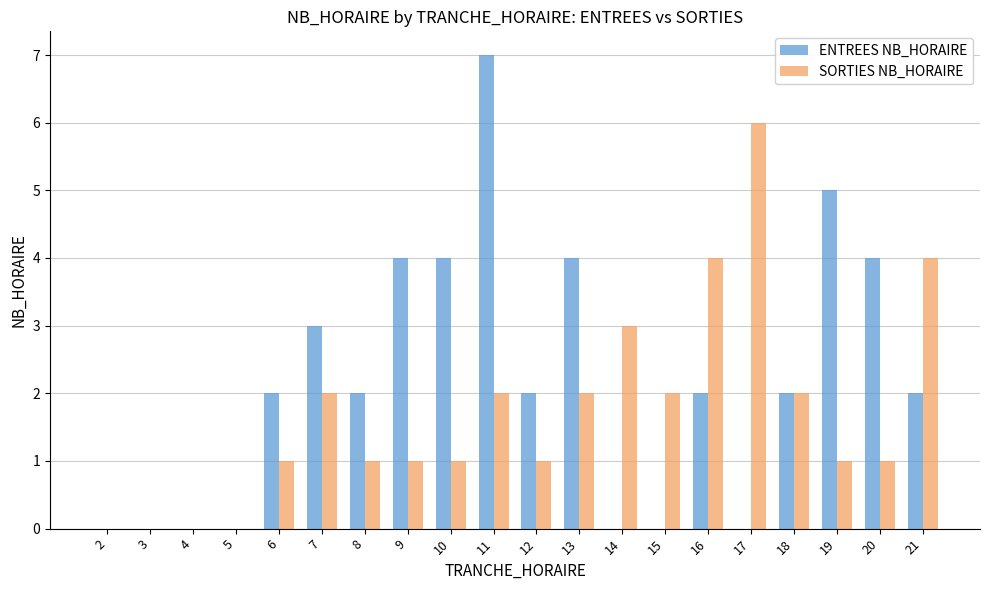

Reading left to right, what are all the values shown in this chart?

ENTREES NB_HORAIRE: 2=0	3=0	4=0	5=0	6=2	7=3	8=2	9=4	10=4	11=7	12=2	13=4	14=0	15=0	16=2	17=0	18=2	19=5	20=4	21=2
SORTIES NB_HORAIRE: 2=0	3=0	4=0	5=0	6=1	7=2	8=1	9=1	10=1	11=2	12=1	13=2	14=3	15=2	16=4	17=6	18=2	19=1	20=1	21=4